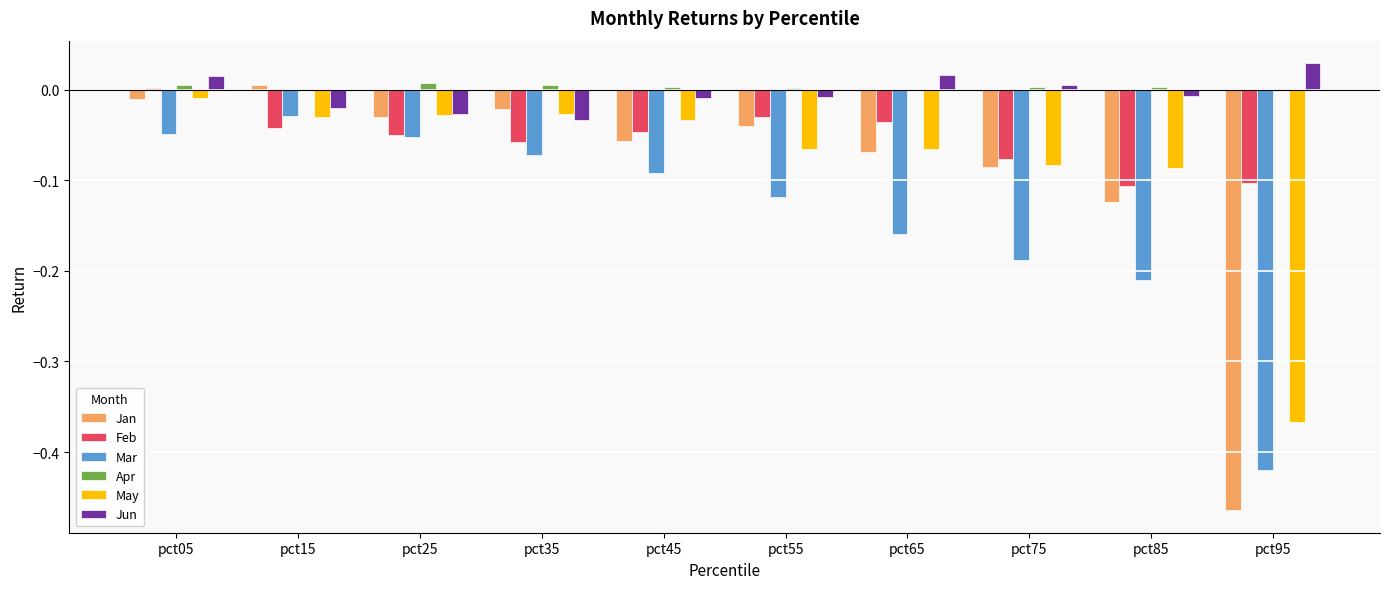

Which category has the highest value in the May series?

pct05